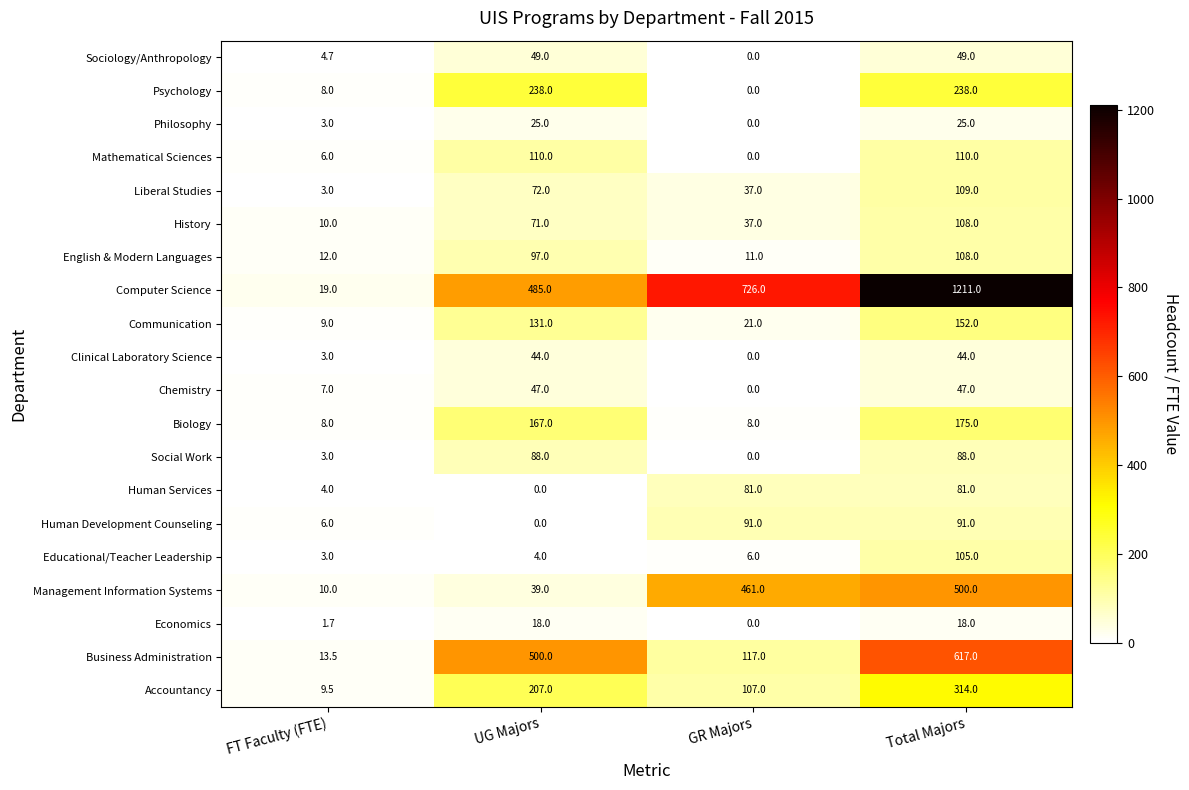

Which category has the highest value across all series?

Total Majors